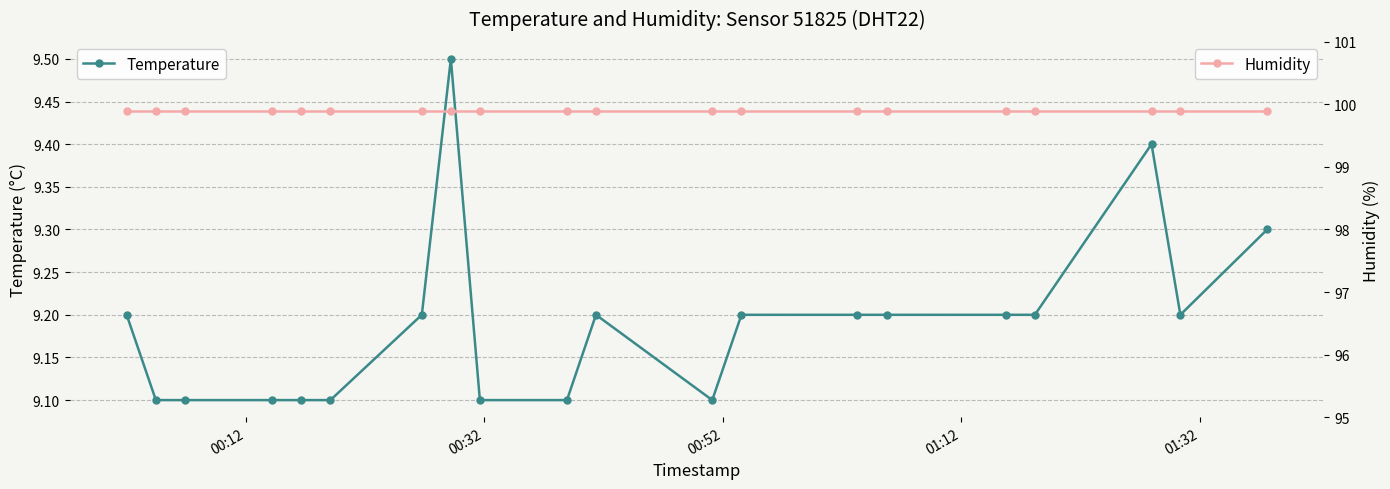

What is the difference between the maximum and second lowest values in the Temperature series?

0.4